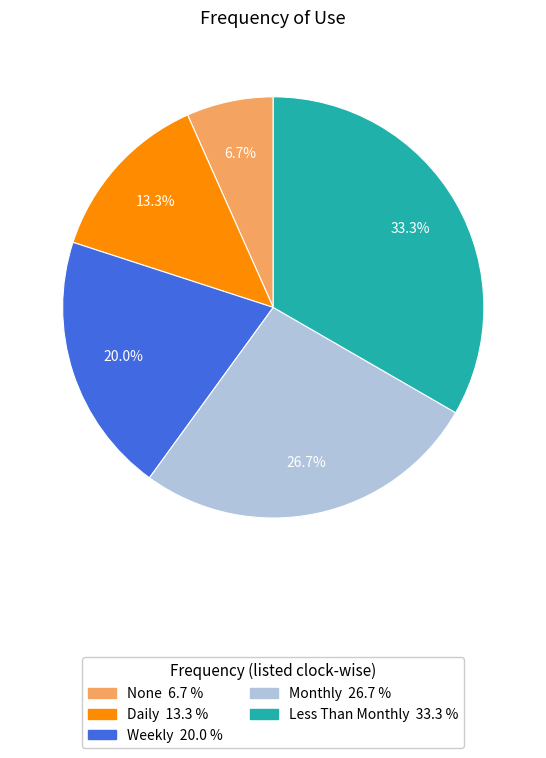

How much of the chart is everything except Daily?

86.7%